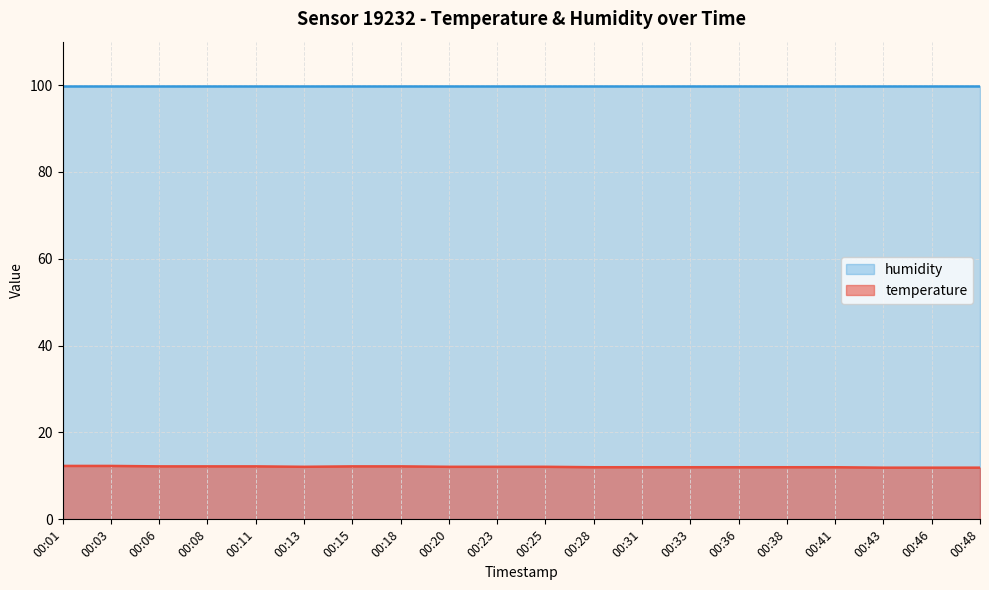

The value of humidity at 00:20 is 138.7. True or false?

False